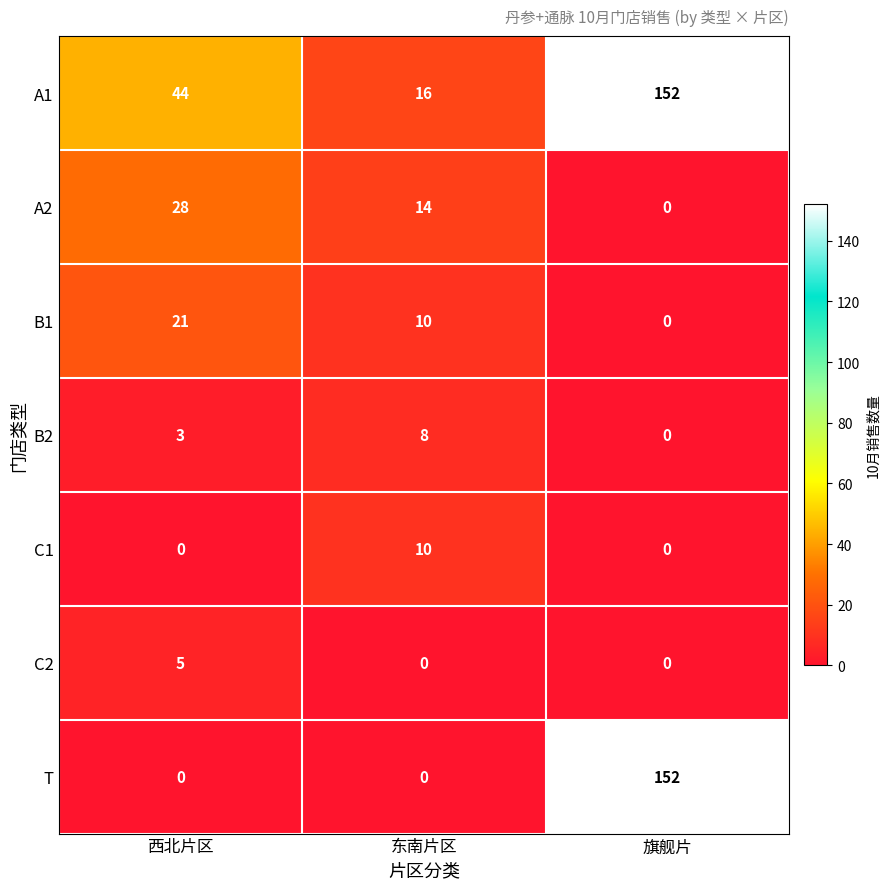

Which series has the largest range (max minus min)?

T